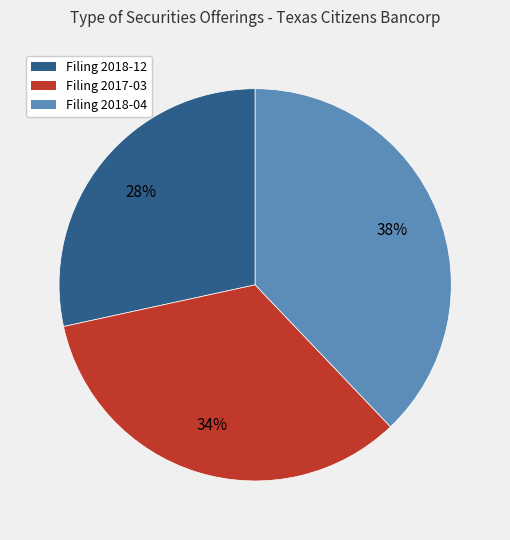

To the nearest percent, what is the average slice percentage?

33%